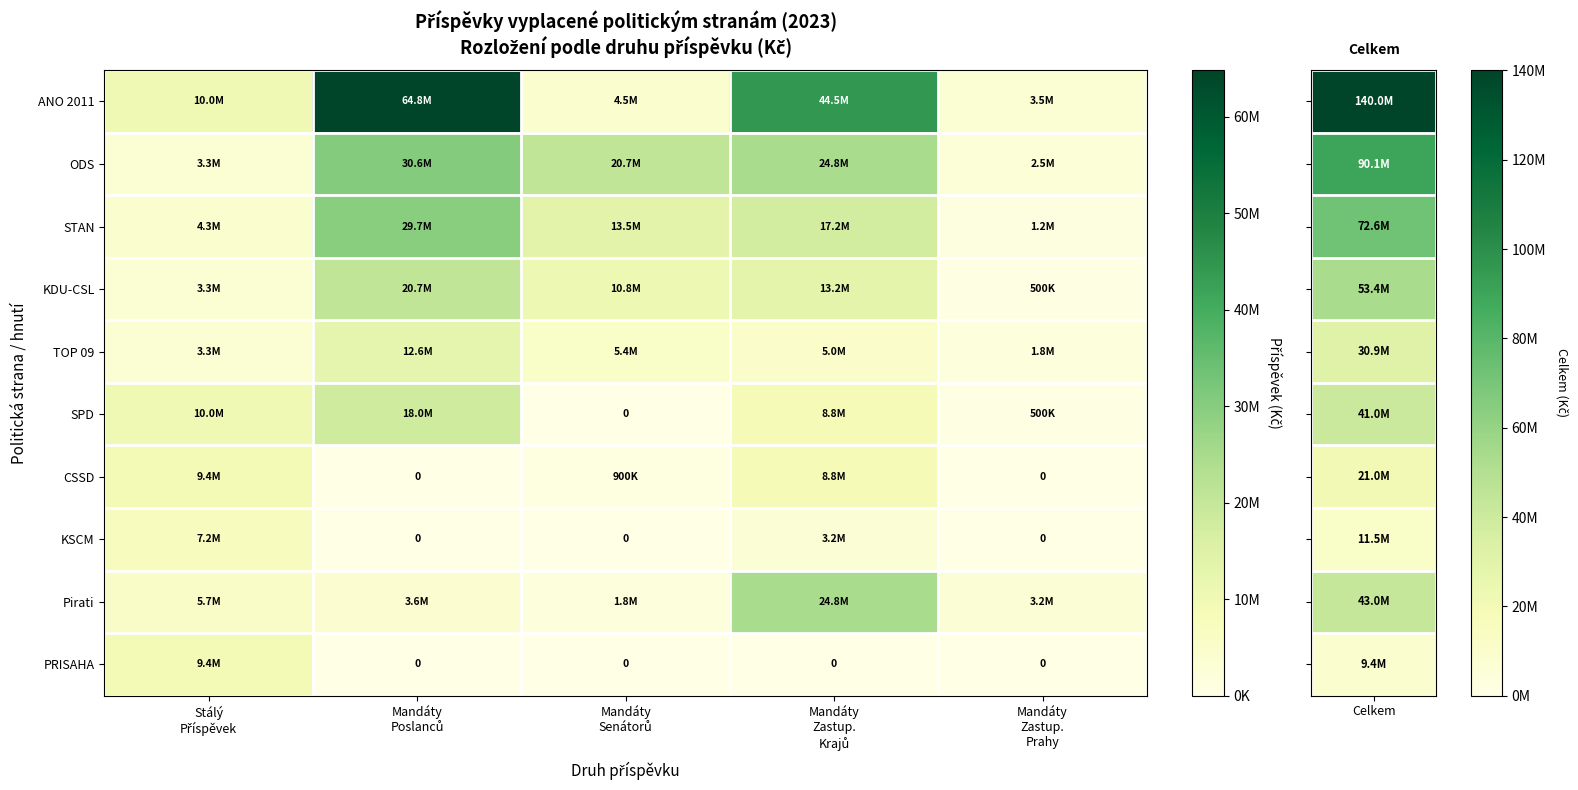

What is the sum of the STAN values at Stálý Příspěvek and Mandáty Zastup. Krajů?

21558579